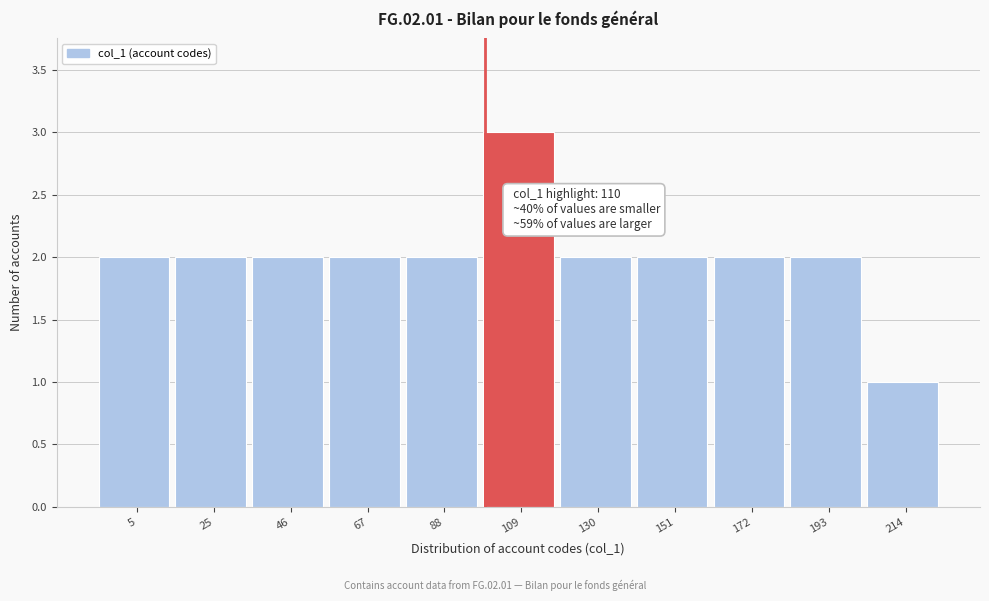

Reading left to right, list all the values displayed in this chart.

2	2	2	2	2	3	2	2	2	2	1